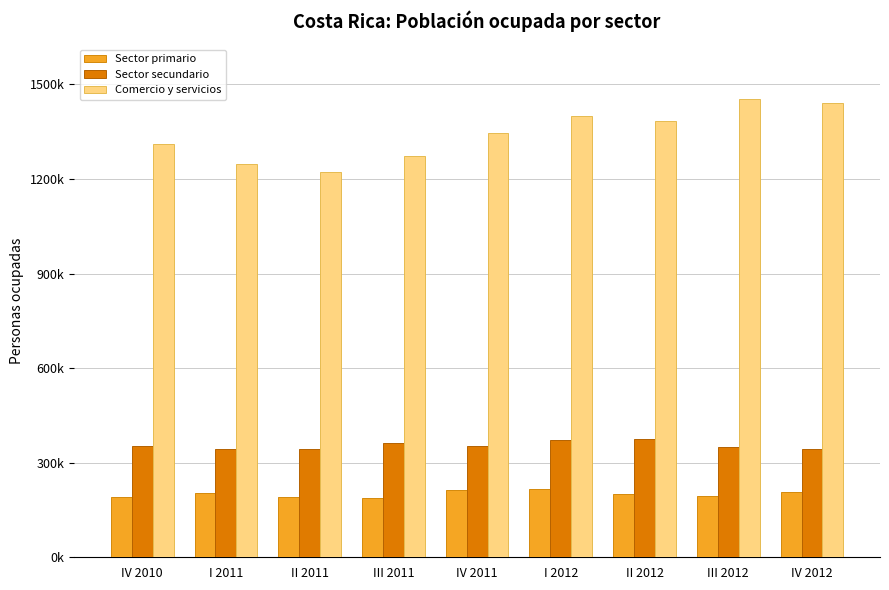

What is the sum of the Sector secundario values at IV 2010 and III 2012?

704876